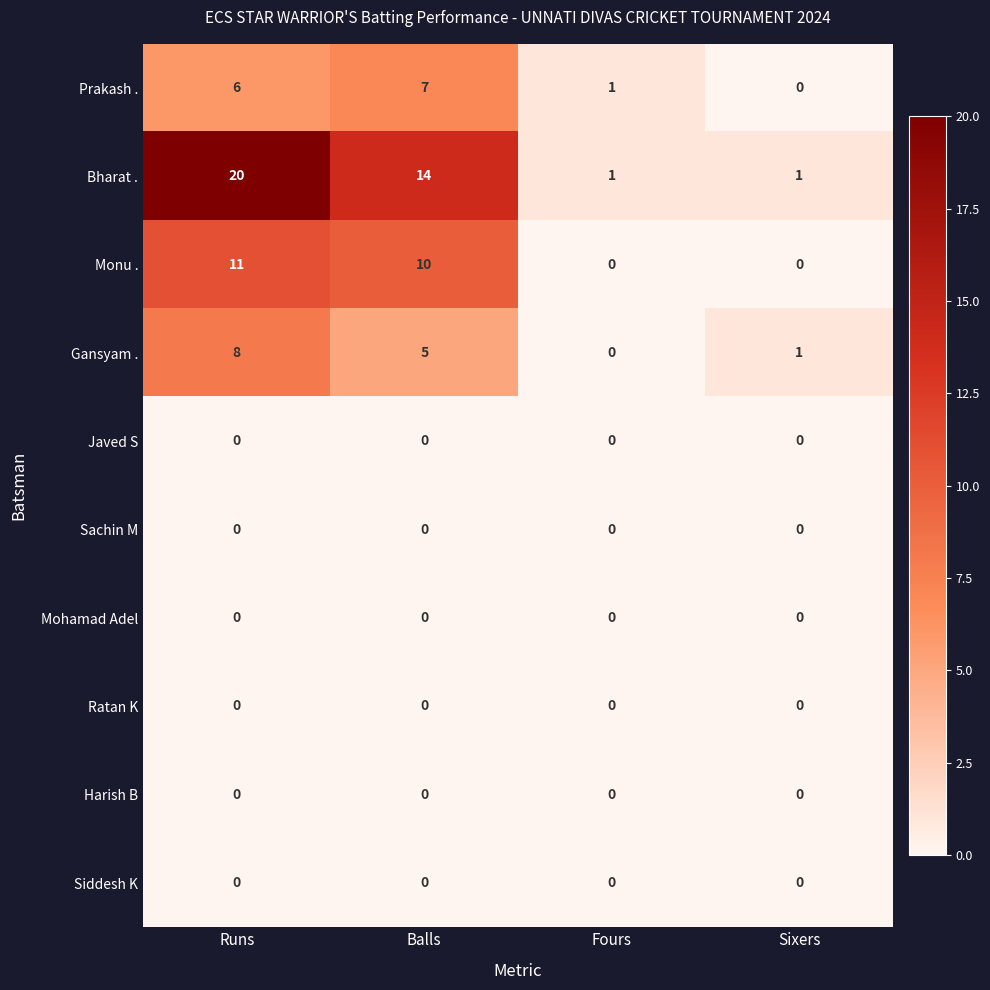

What is the greatest value displayed?

20